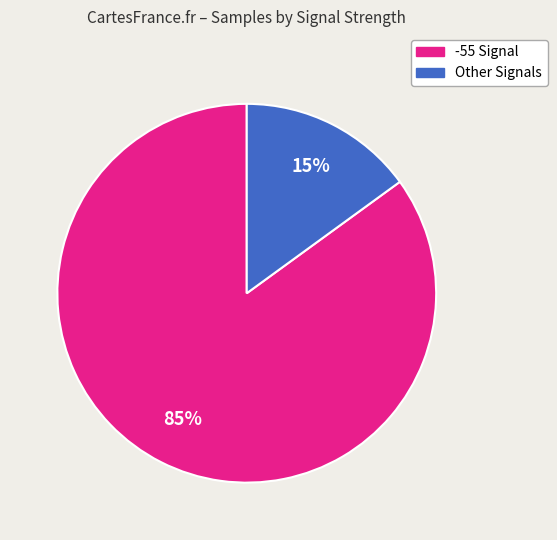

Does any single category account for the majority?

Yes